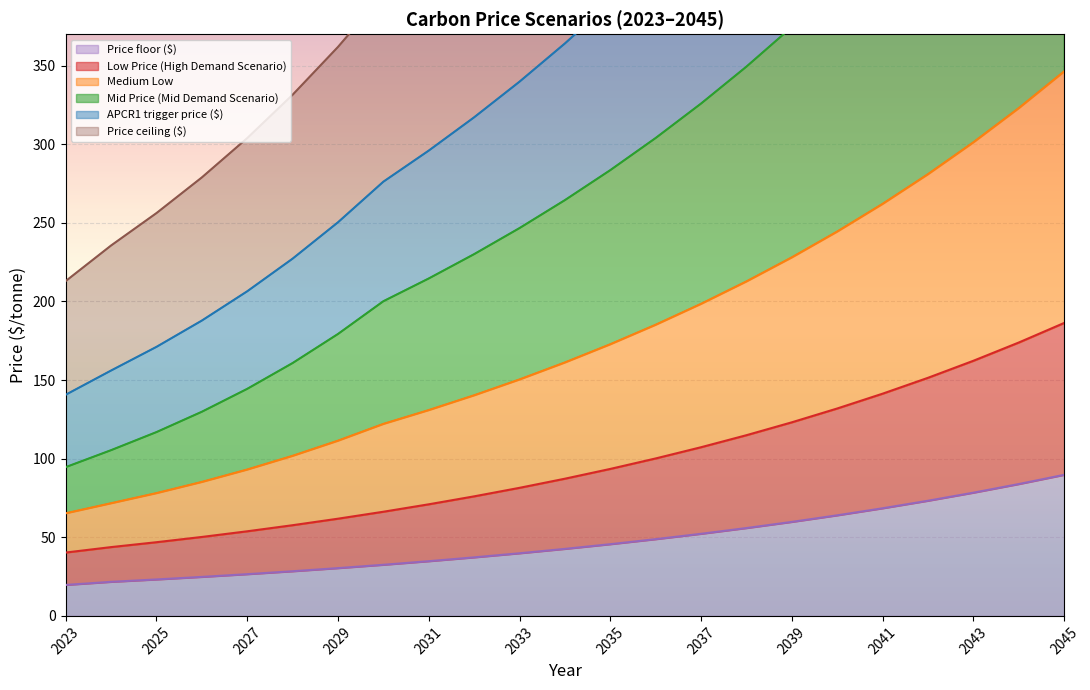

What are all the series names shown in the legend?

Low Price (High Demand Scenario), Medium Low, Mid Price (Mid Demand Scenario), APCR1 trigger price ($), Price floor ($), Price ceiling ($)